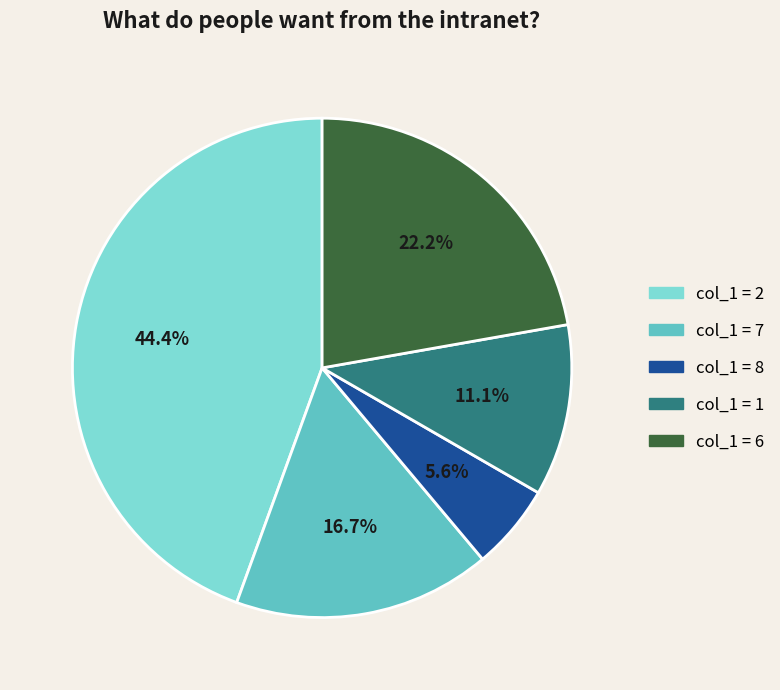

How many slices are in this pie chart?

5